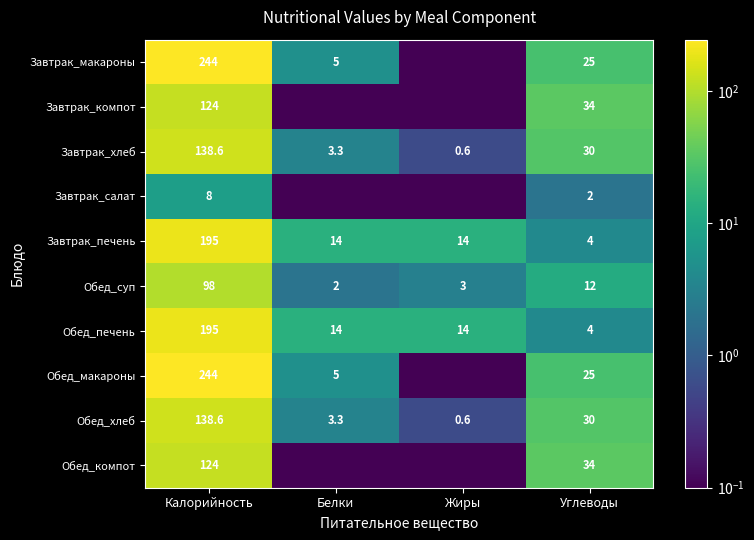

Is the value of Обед_компот at Углеводы greater than the value of Обед_печень at Жиры?

Yes